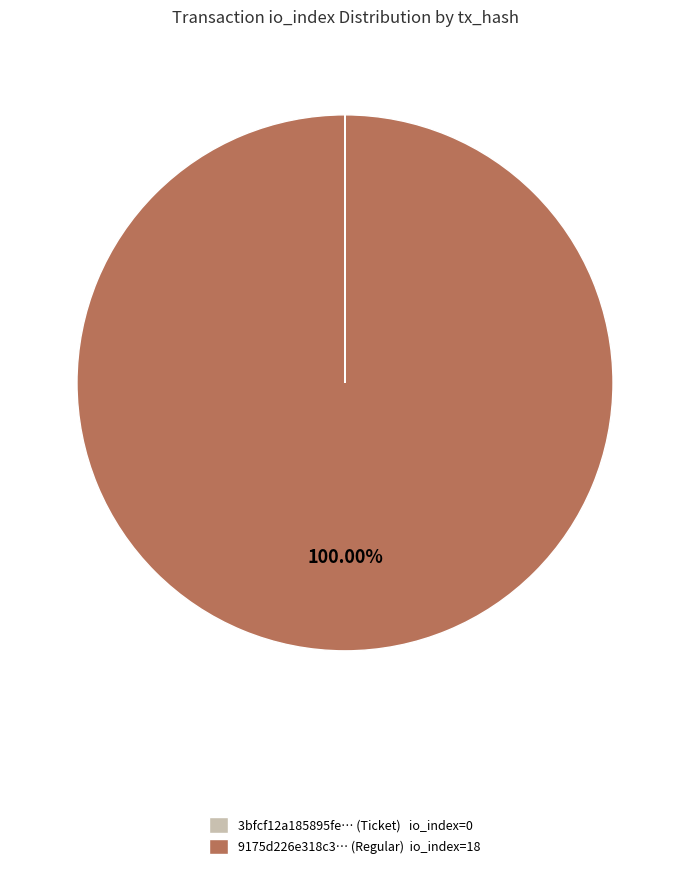

Does any single category account for the majority?

Yes